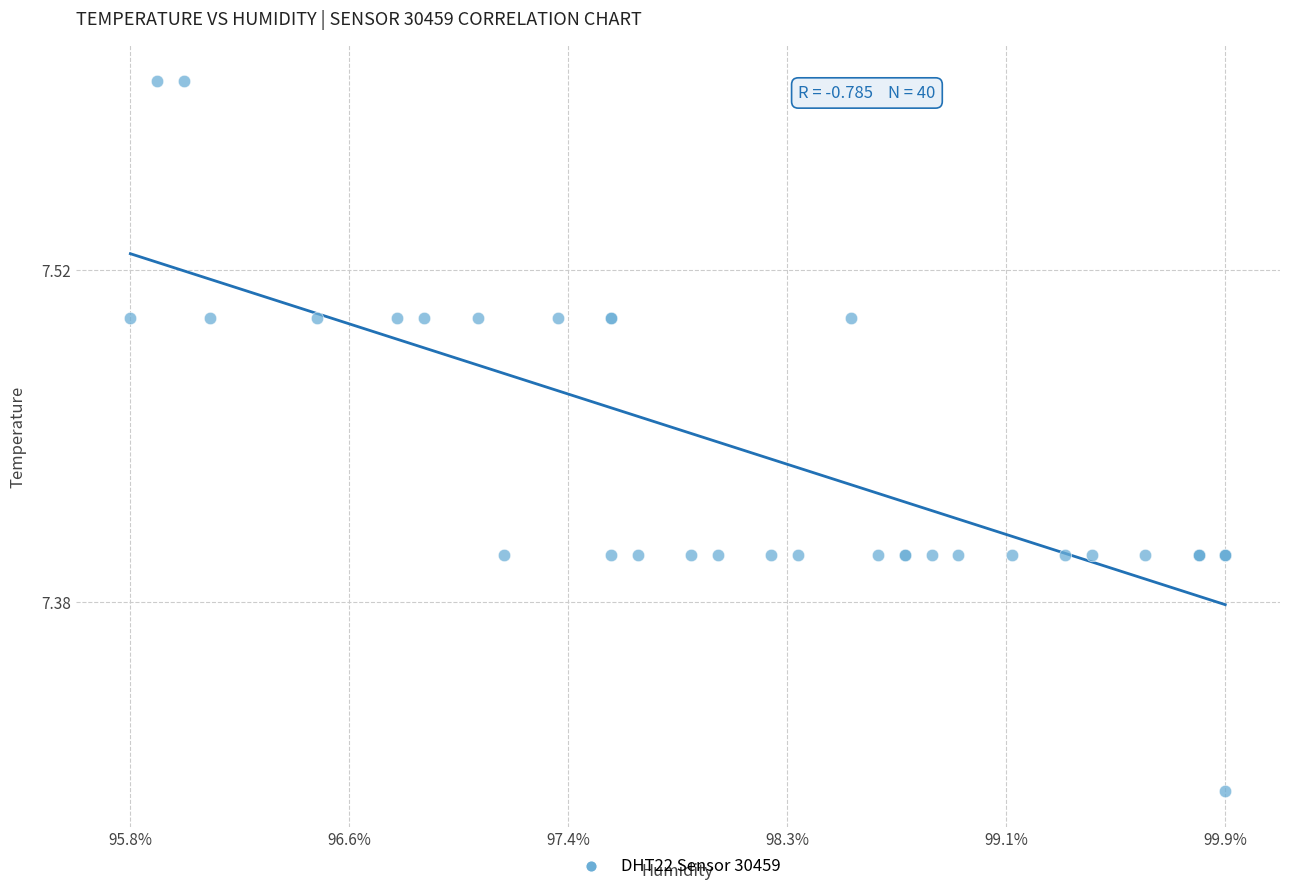

What Y value in the scatter plot is closest to 7?

7.3